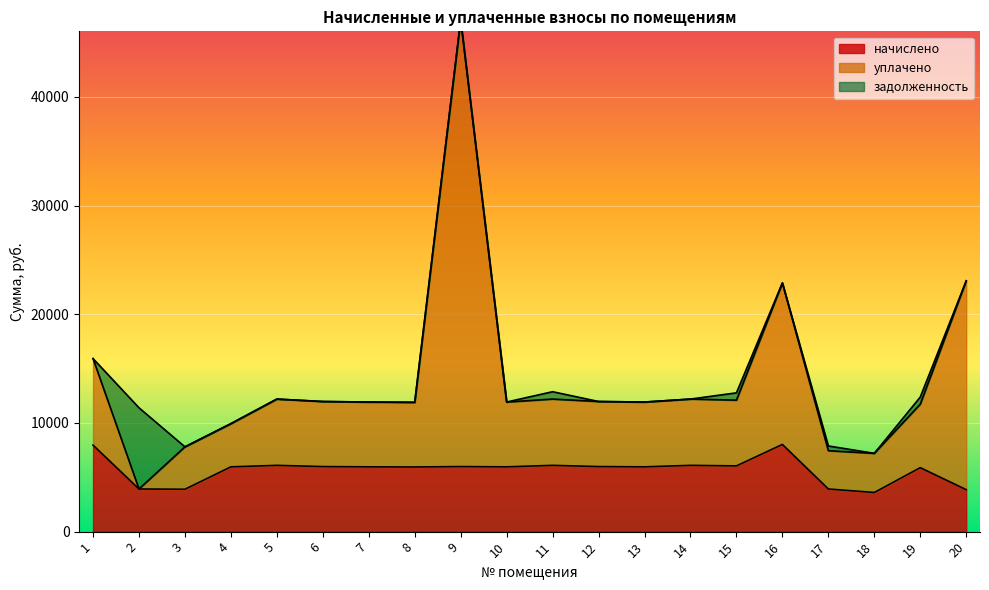

Which series has the largest total across all categories?

уплачено